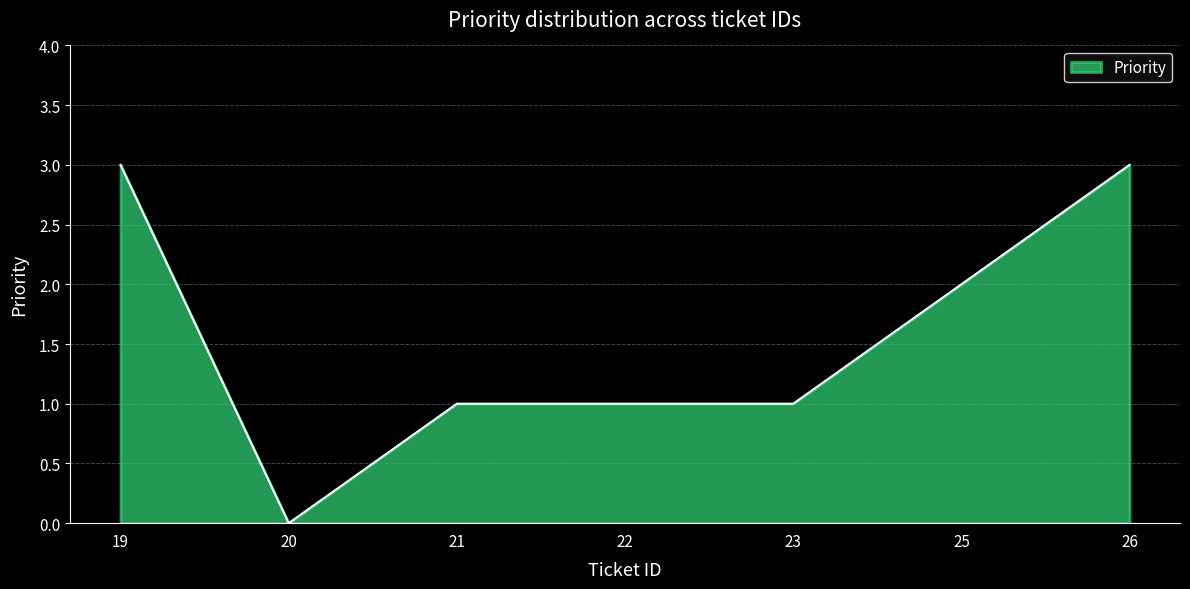

At which category does the chart reach its minimum across all series?

20